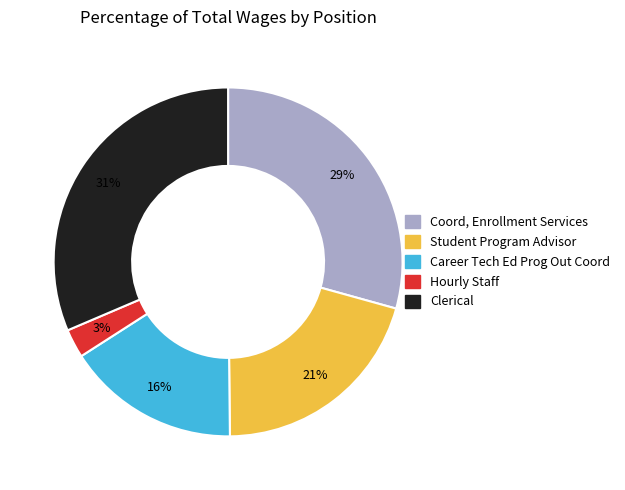

To the nearest percent, what is the average slice percentage?

20%